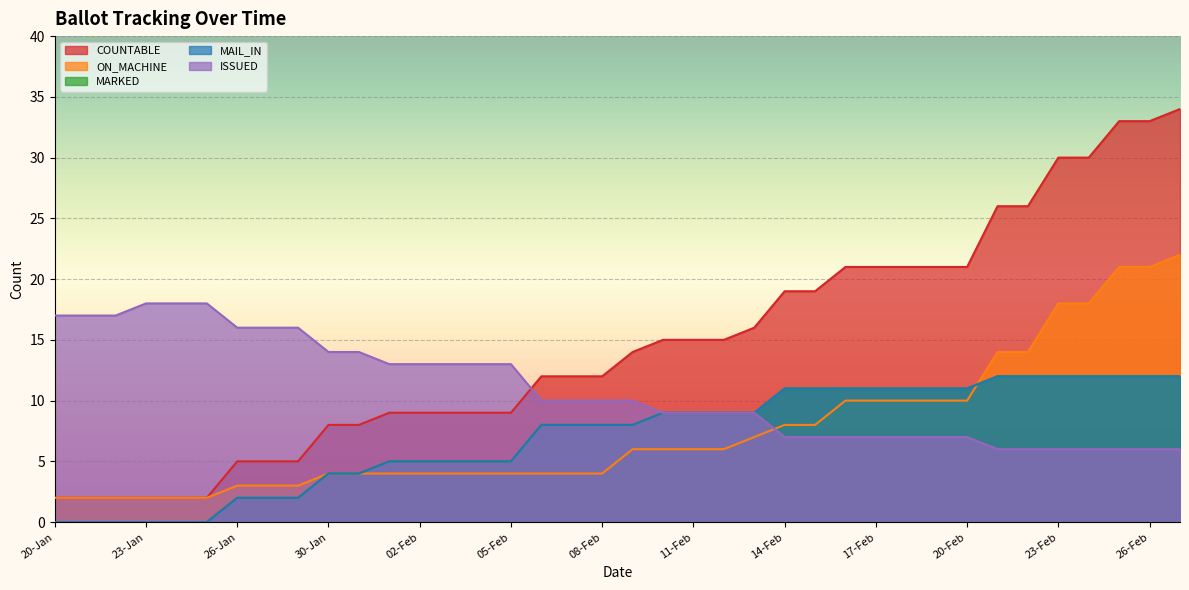

Which series changed the most between 02-Feb and 13-Feb?

COUNTABLE